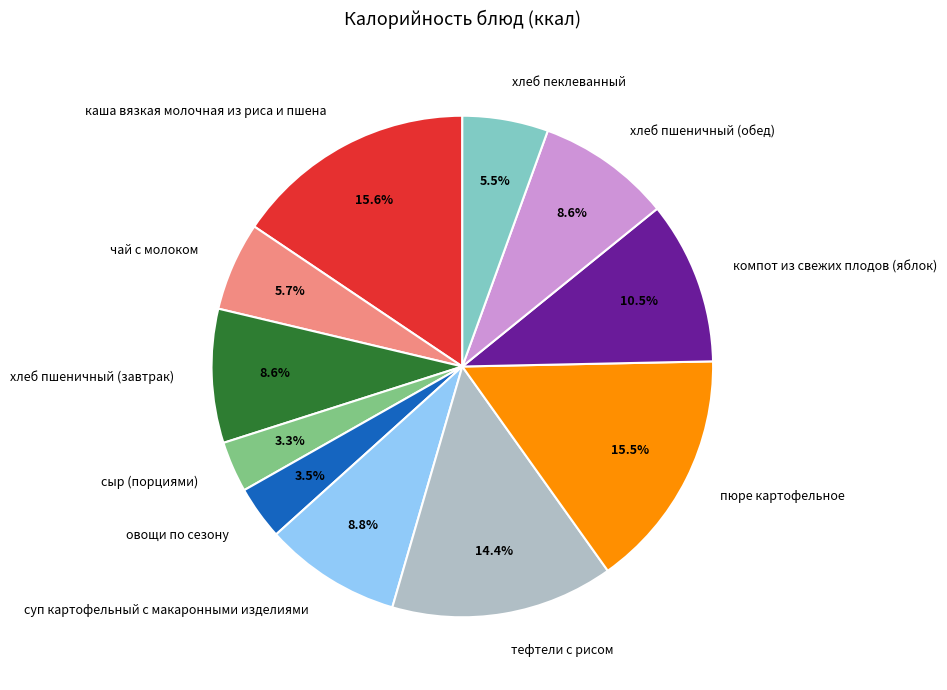

To the nearest percent, what portion does тефтели с рисом represent?

14%